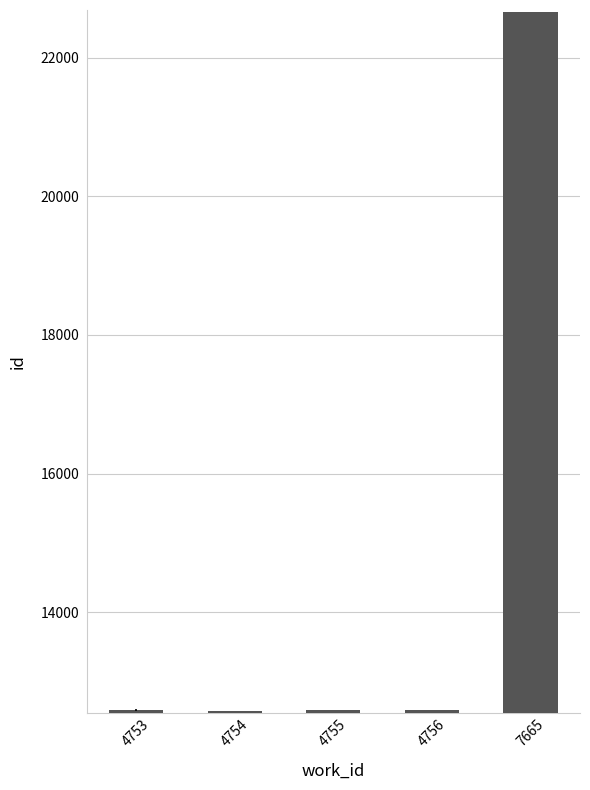

What is the difference between the values at 4756 and 4754?

3.5